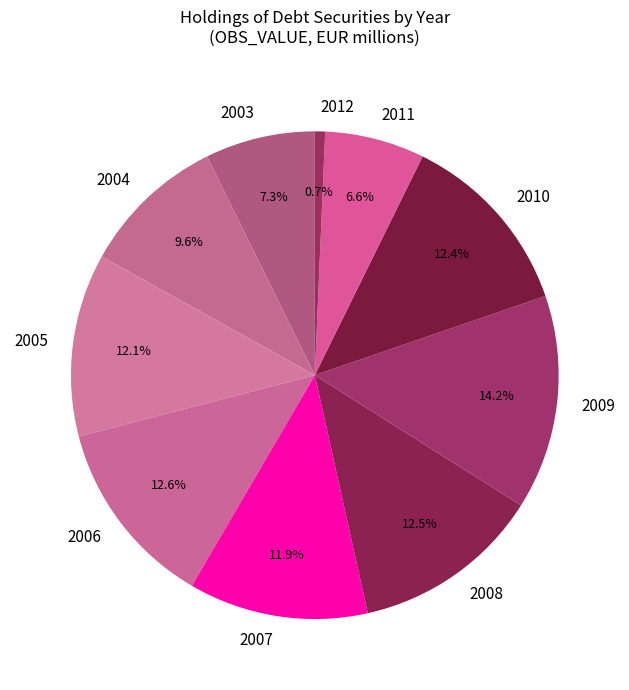

Does any single category account for the majority?

No